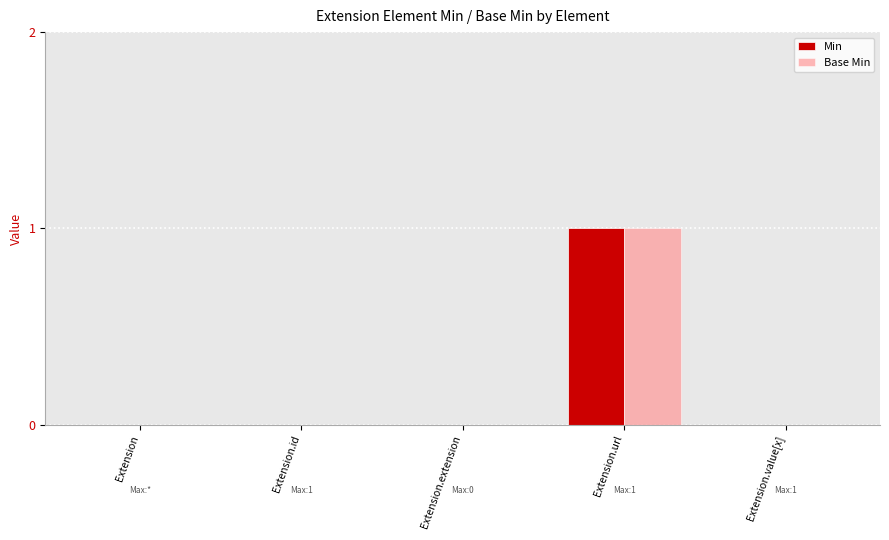

What is the greatest value displayed?

1